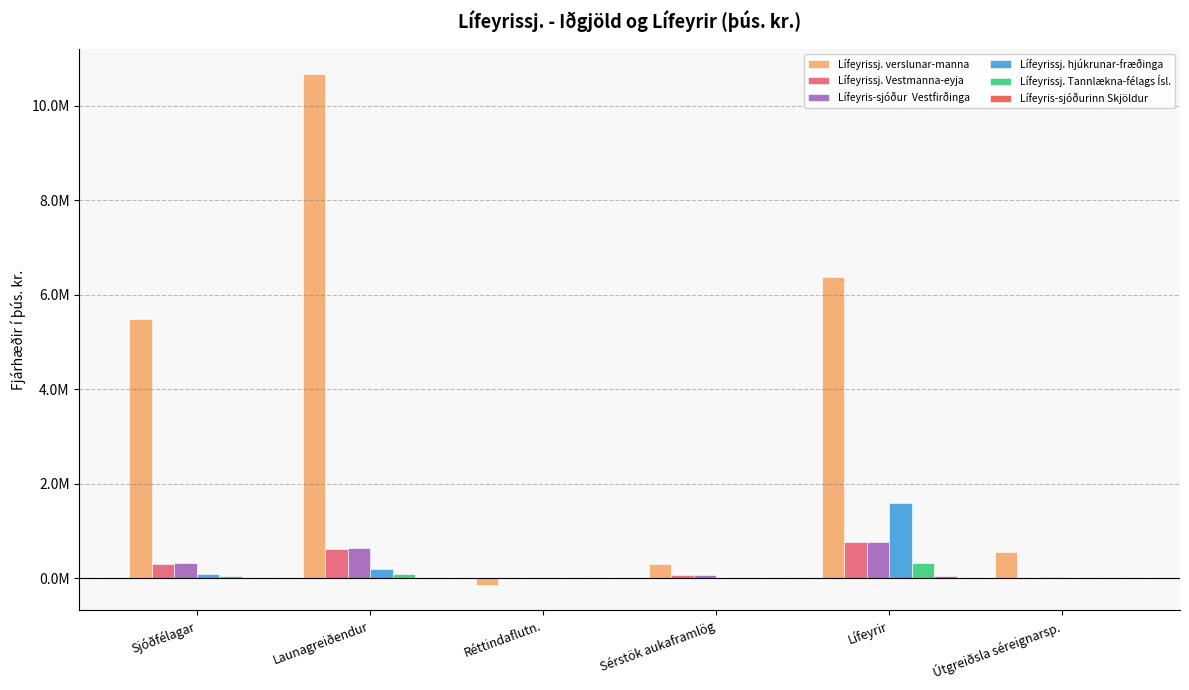

Are the bars grouped side by side (vs. stacked)?

Yes